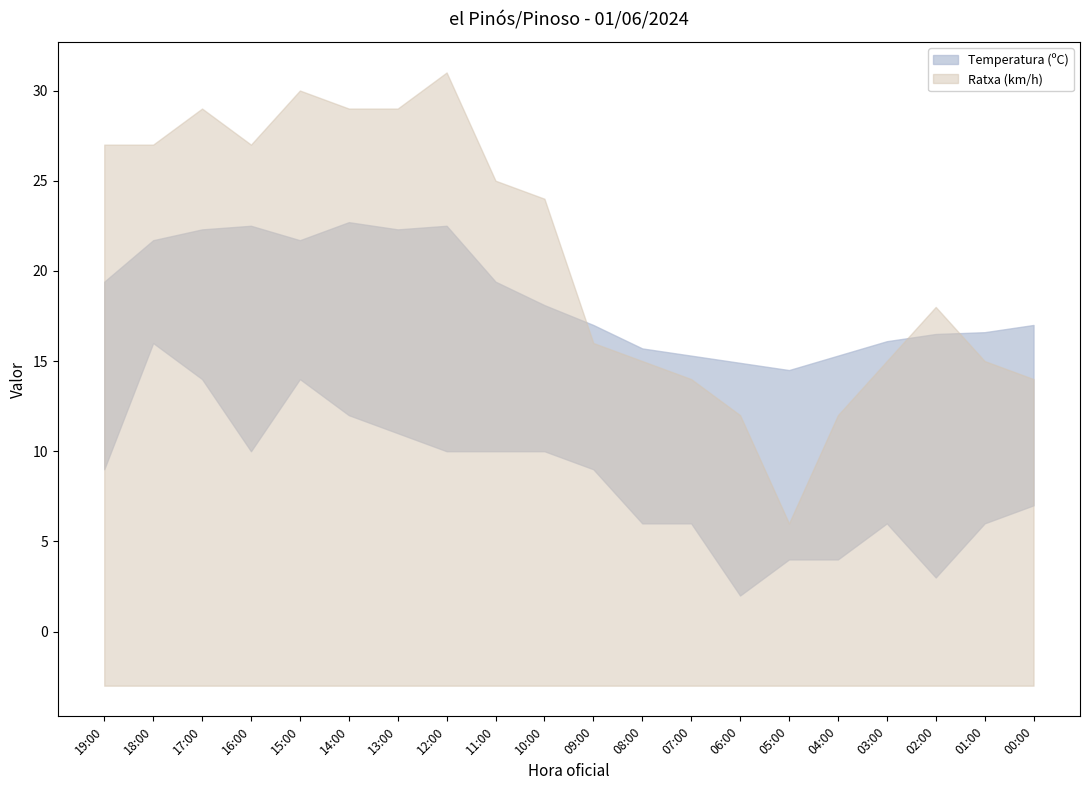

What is the value of the Temperatura (ºC) point at the 13th from the left?

15.3